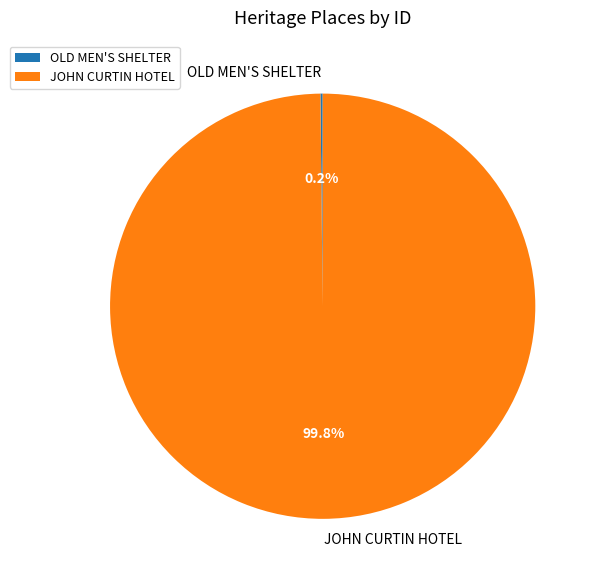

What portion of the pie excludes JOHN CURTIN HOTEL?

0.2%